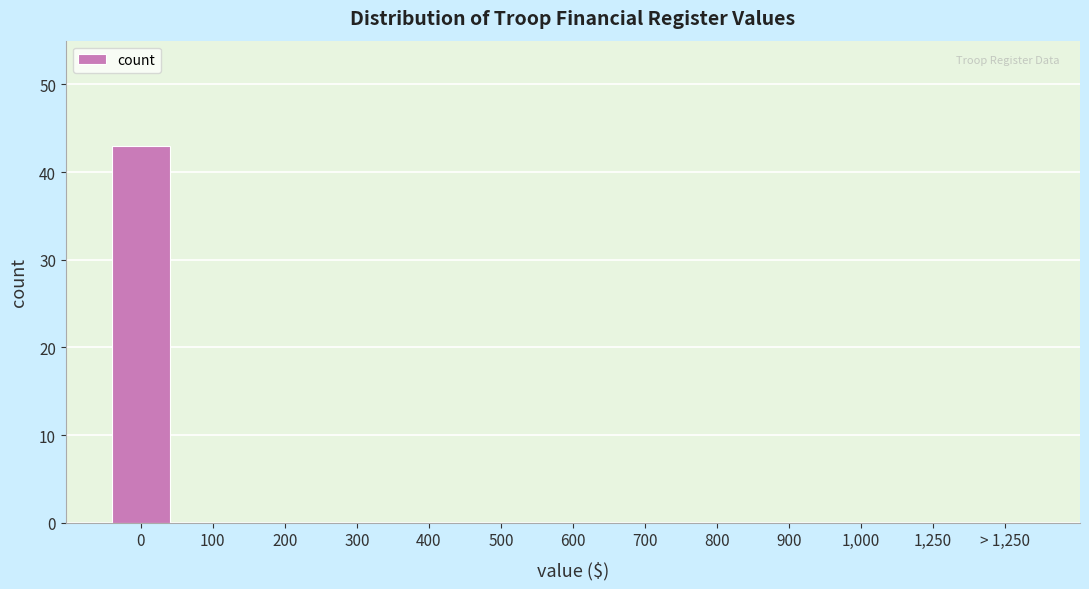

Reading right to left, what are all the values shown in this chart?

> 1,250=0	1,250=0	1,000=0	900=0	800=0	700=0	600=0	500=0	400=0	300=0	200=0	100=0	0=43